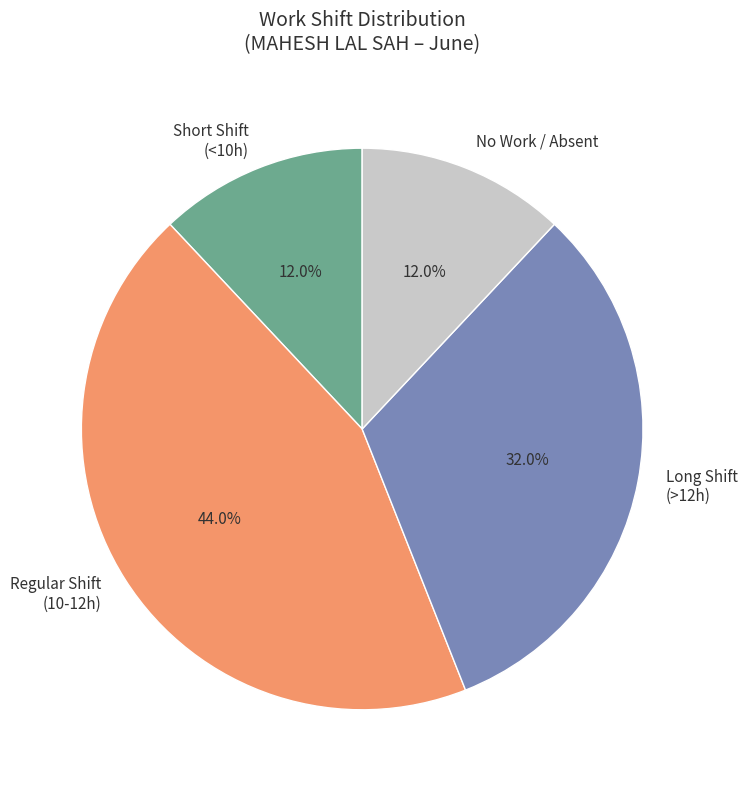

Combined, what portion of the pie is Regular Shift (10-12h) and No Work / Absent?

56.0%